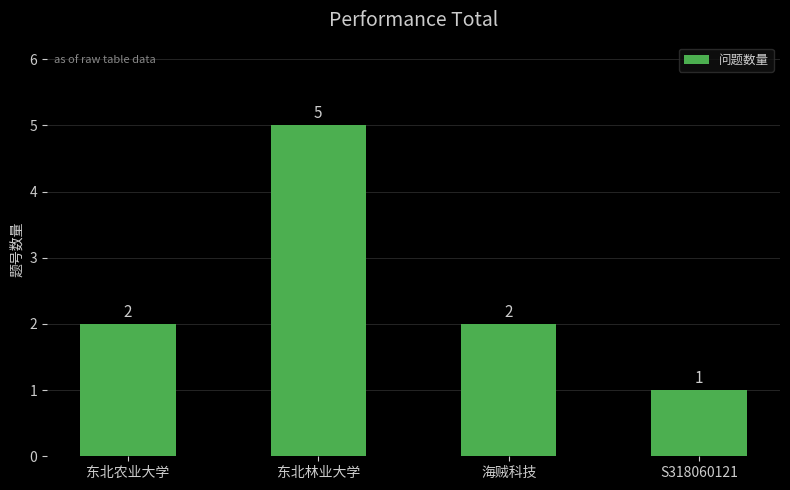

What is the change in value from 东北农业大学 to S318060121?

-1